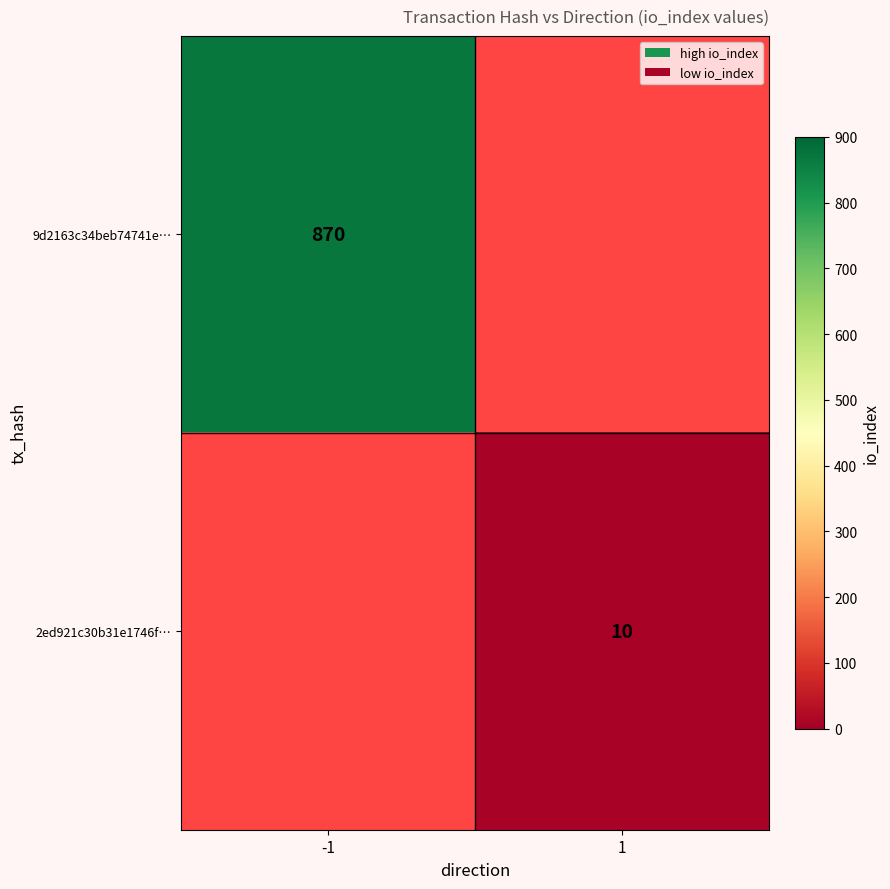

At how many categories does at least one series exceed 50?

1